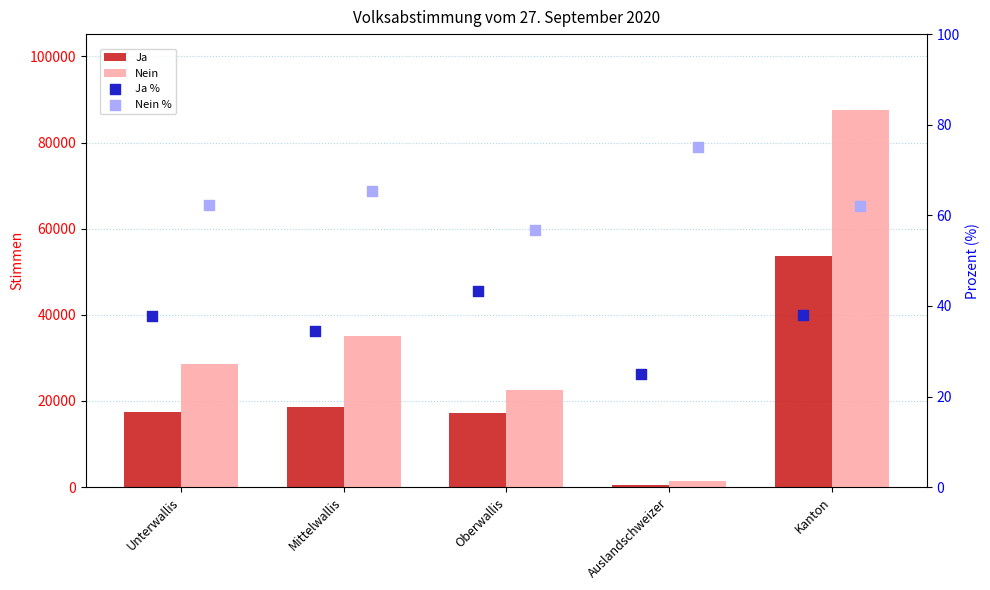

Which series has the widest spread of Y values?

Nein